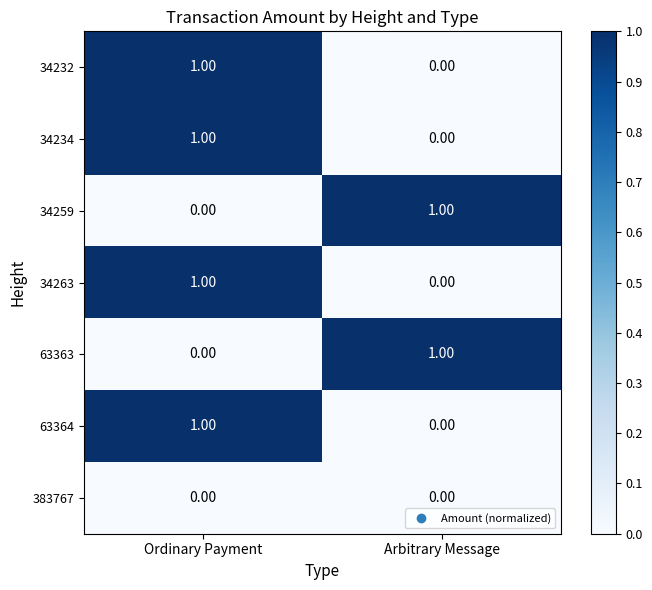

What is the difference between the highest and lowest values at Arbitrary Message?

1